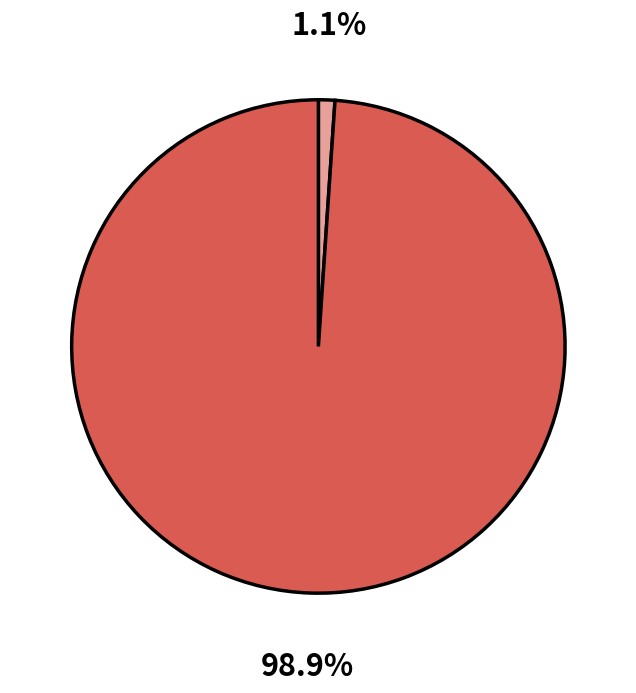

Does any single category account for the majority?

Yes